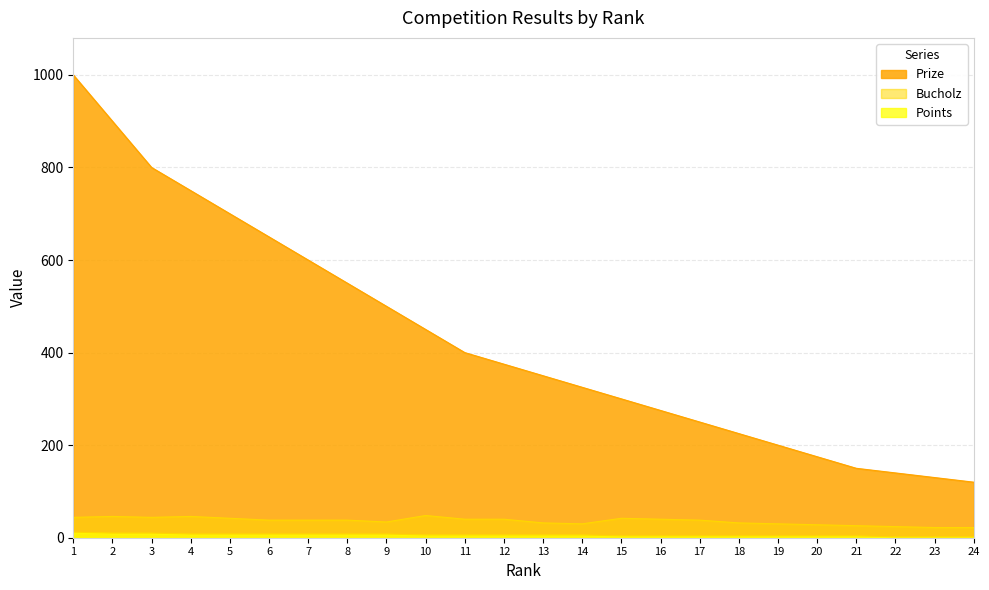

What are all the series names shown in the legend?

Prize, Bucholz, Points